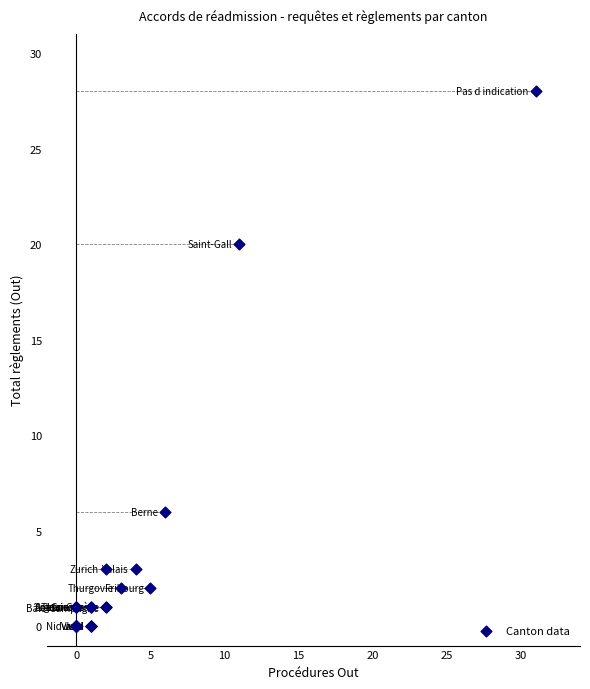

What Y value in the scatter plot is closest to 14?

20